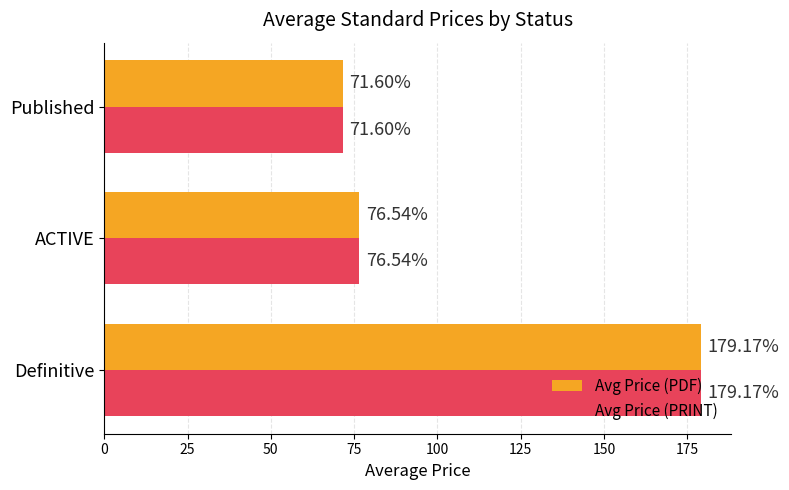

List the labels in order of Avg Price (PDF) value, smallest first.

Published, ACTIVE, Definitive